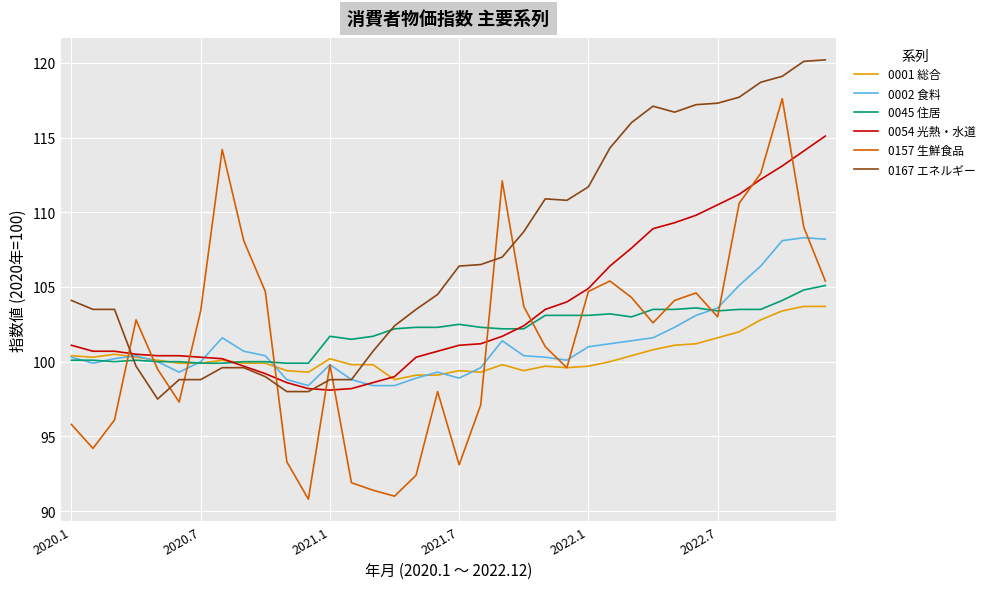

Which series has the largest range (max minus min)?

0157 生鮮食品